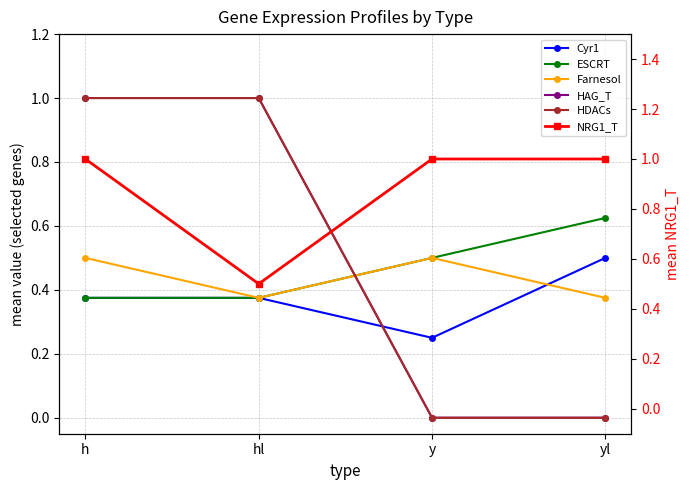

What is the difference between the maximum and second lowest values in the HAG_T series?

1.0